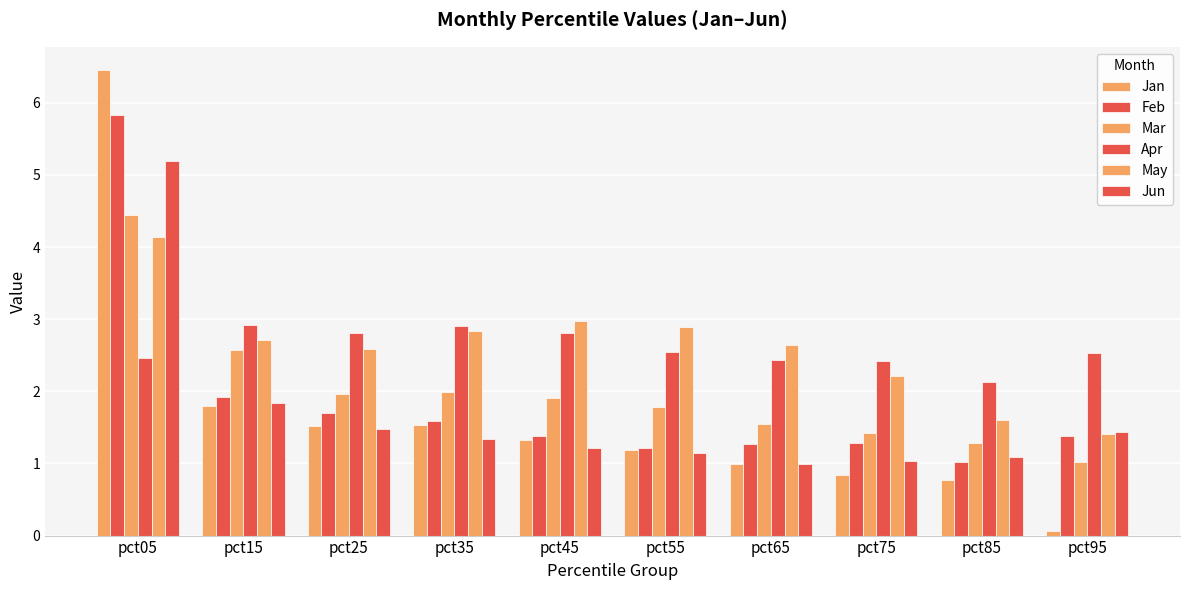

How many bars are there in total?

60